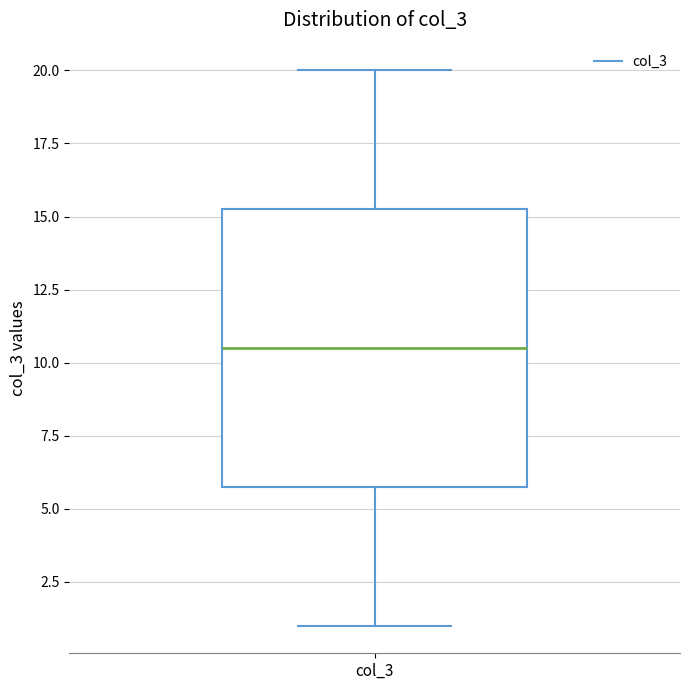

Read this box plot against the y-axis: the position of the median line, the range covered by the box, and the ends of both whiskers. The values are not printed on the chart, so give them approximately, as read against the axis.

median 10.5, box 6.0 to 15.5, whiskers 1.0 to 20.0